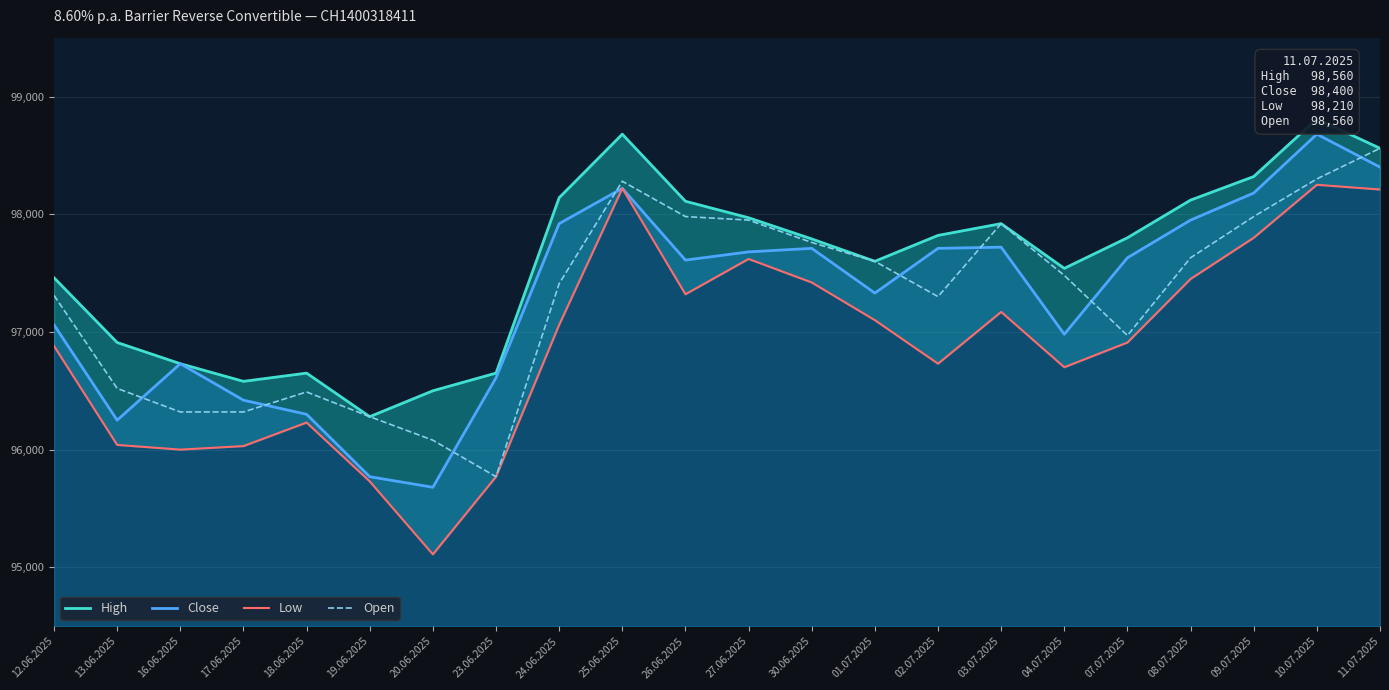

What is the difference between the maximum and minimum values in the Open series?

2790